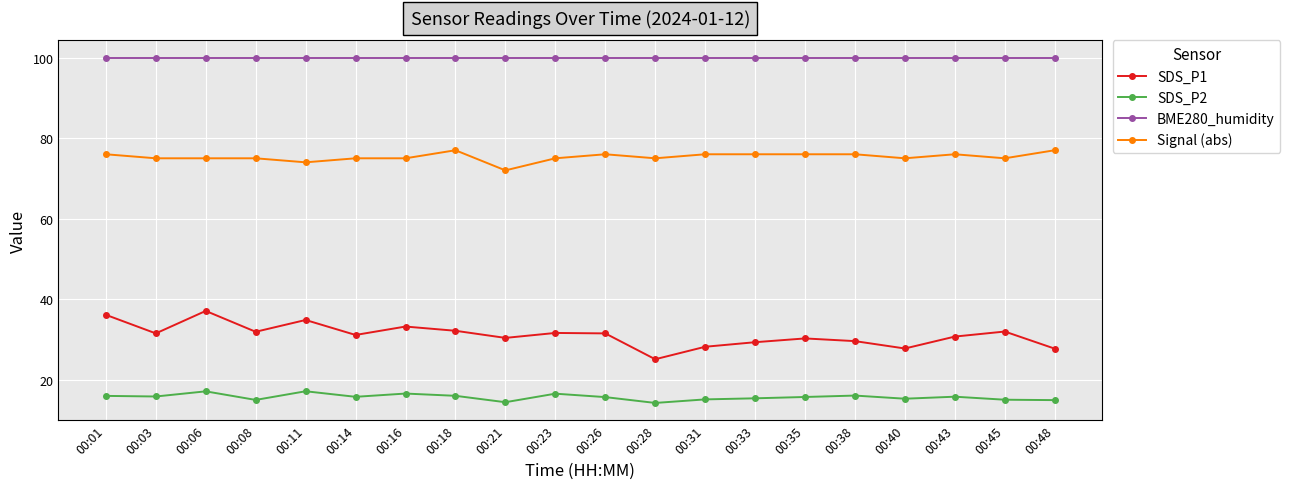

True or false: SDS_P1 and BME280_humidity cross at least once.

False